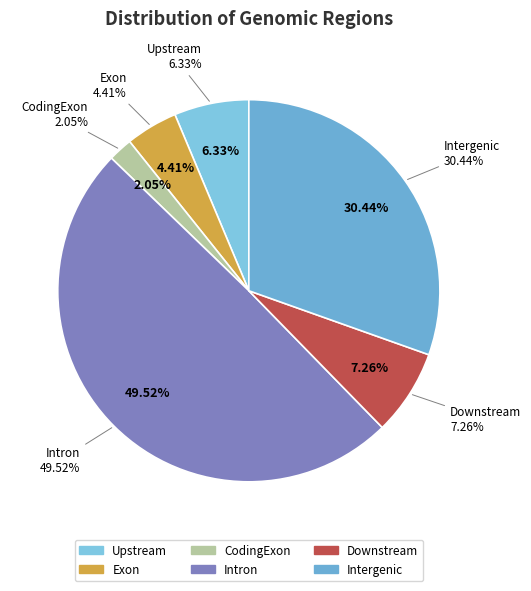

To the nearest percent, what is the difference between the Intron and Intergenic slice percentages?

19%